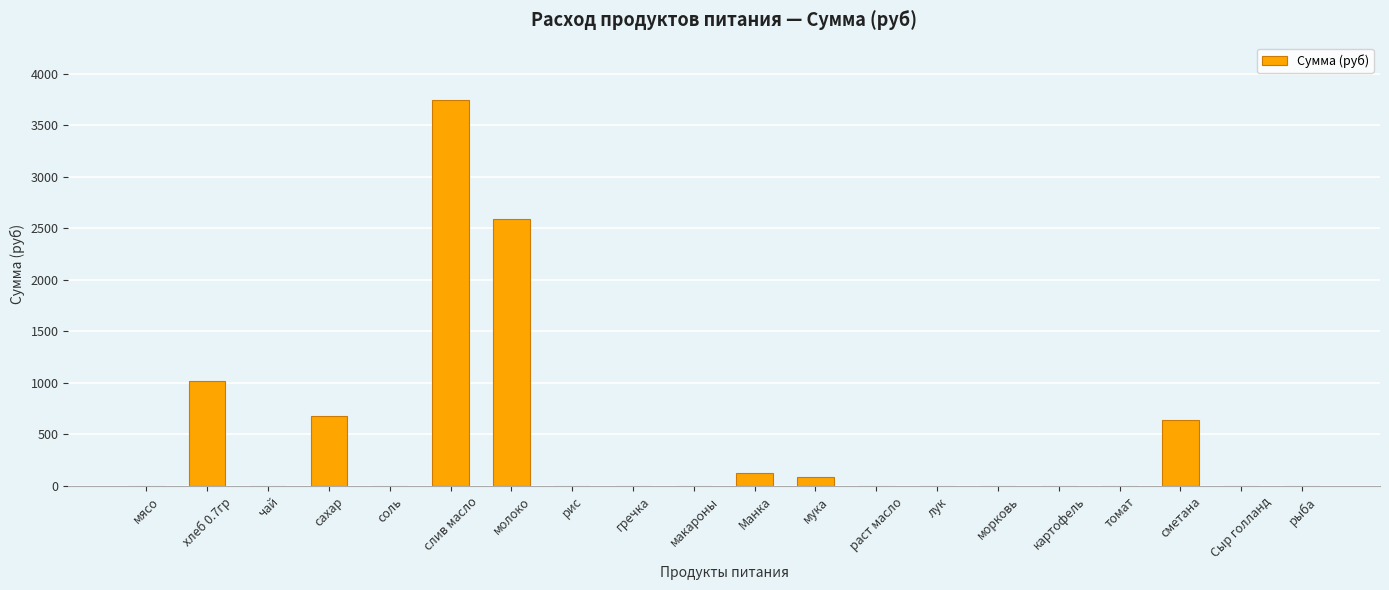

Between Манка and макароны, which is larger?

Манка